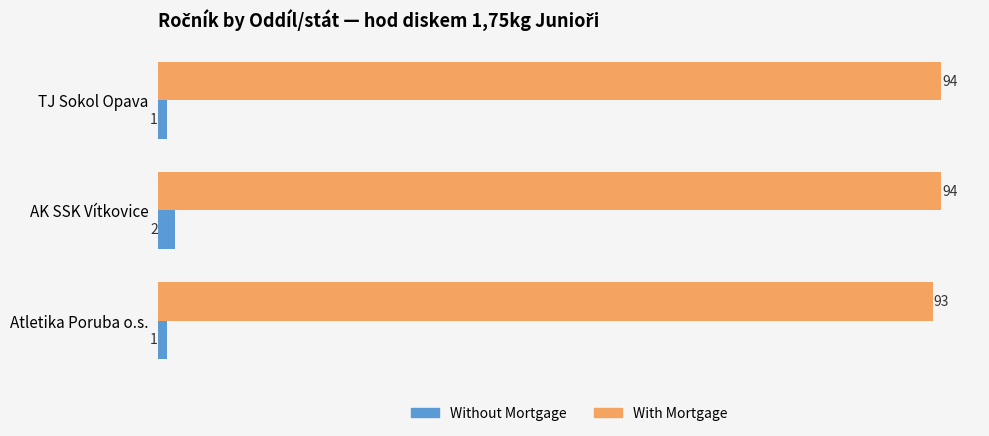

Between TJ Sokol Opava and AK SSK Vítkovice, which series saw the biggest shift?

Without Mortgage